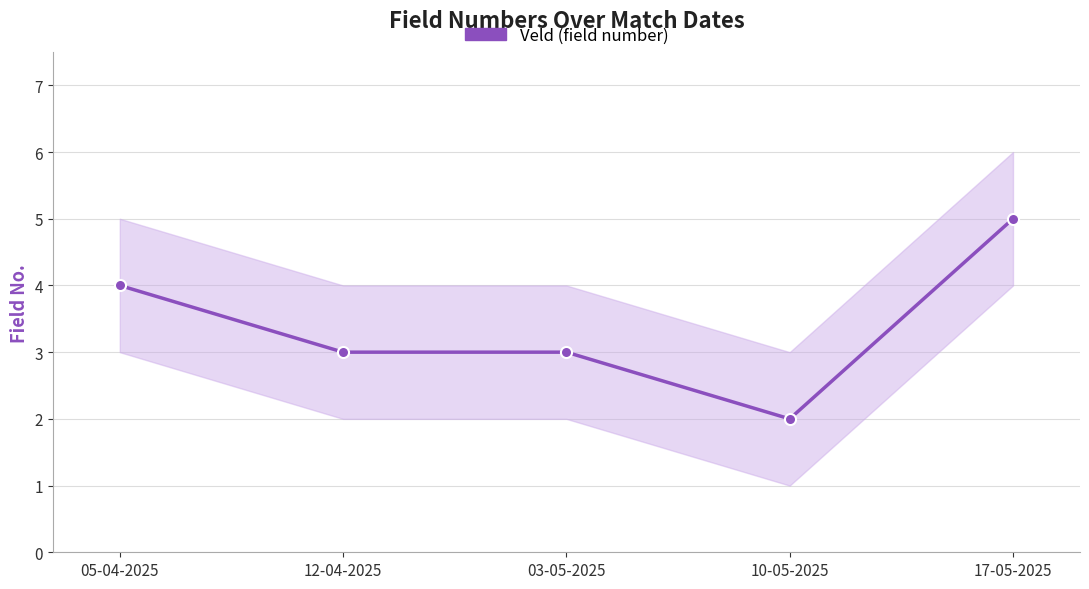

How many lines are shown in the chart?

1